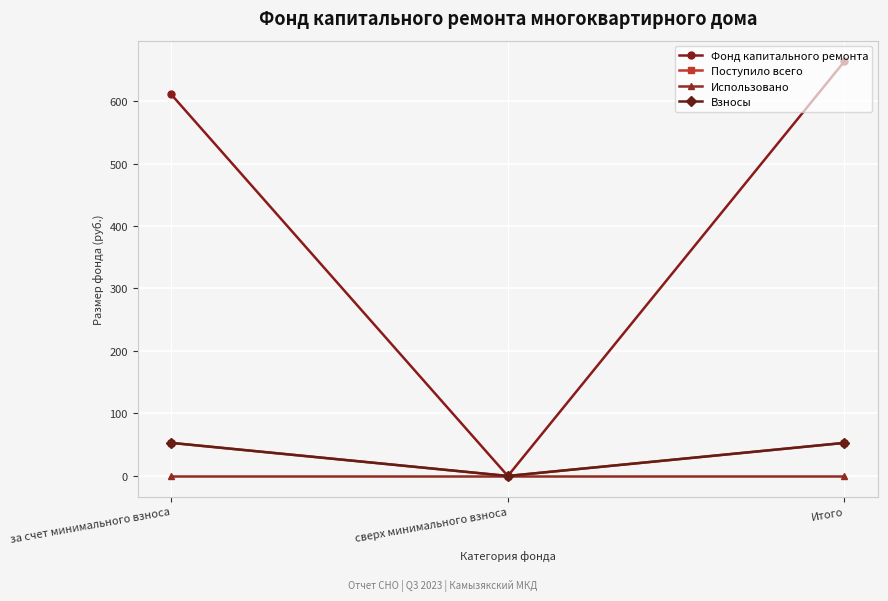

Reading left to right, extract all data points from this chart.

Фонд капитального ремонта: за счет минимального взноса=610.5	сверх минимального взноса=0.0	Итого=663.4
Поступило всего: за счет минимального взноса=53.0	сверх минимального взноса=0.0	Итого=53.0
Использовано: за счет минимального взноса=0.0	сверх минимального взноса=0.0	Итого=0.0
Взносы: за счет минимального взноса=53.0	сверх минимального взноса=0.0	Итого=53.0